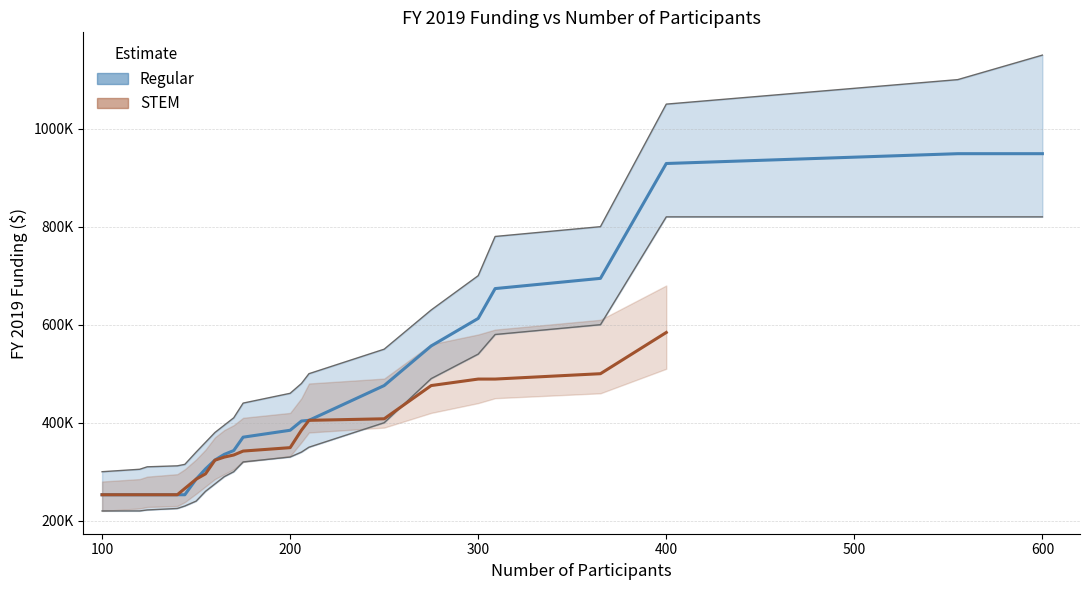

Which label corresponds to the largest value in the chart?

600